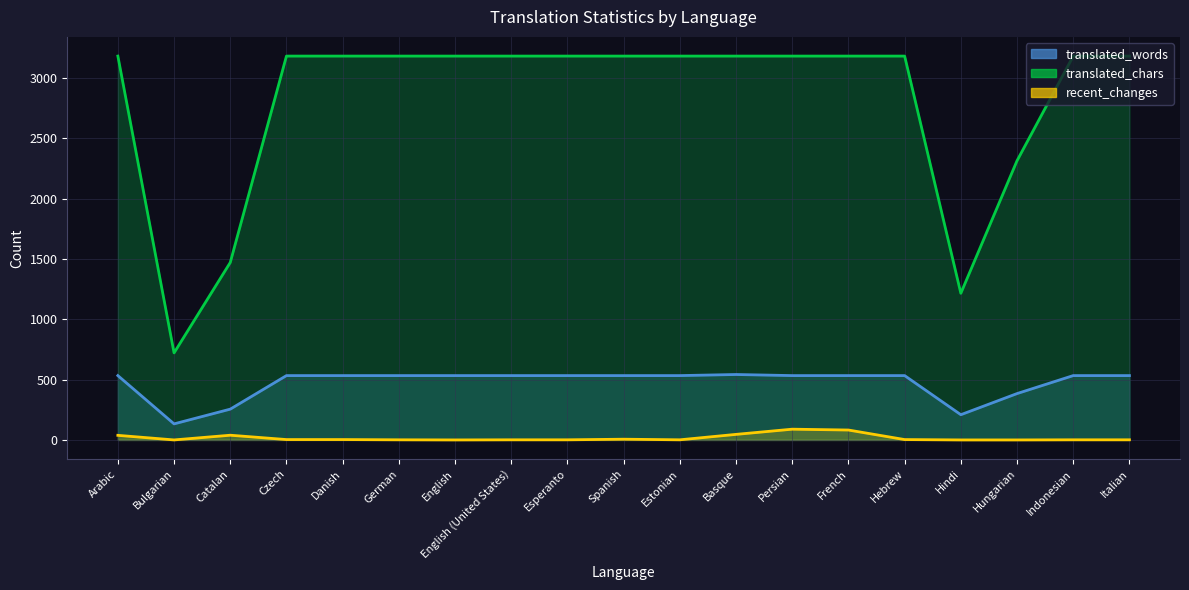

What is the label of the 18th point from the left?

Indonesian